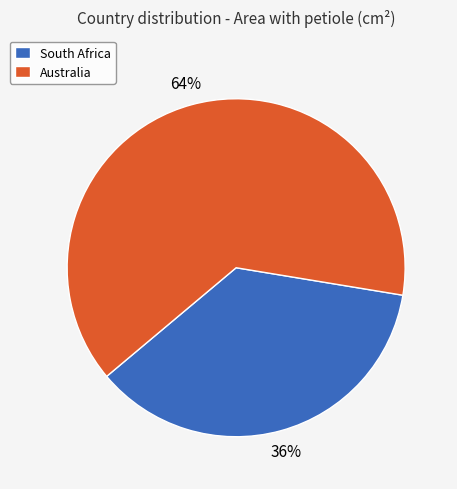

Approximately how many times larger is the value at South Africa compared to Australia?

0.6